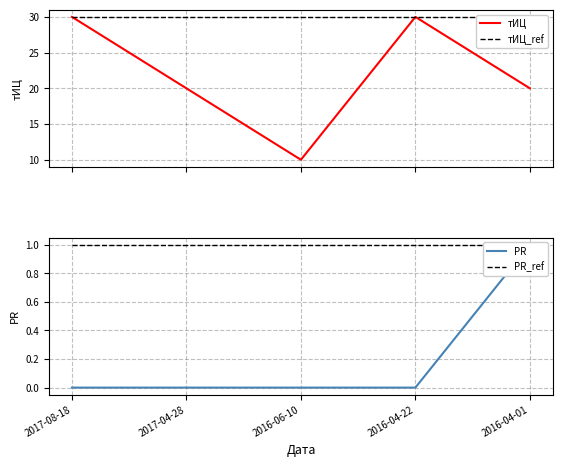

Reading right to left, what are all the values shown in this chart?

тИЦ: 2016-04-01=20	2016-04-22=30	2016-06-10=10	2017-04-28=20	2017-08-18=30
тИЦ_ref: 2016-04-01=30	2016-04-22=30	2016-06-10=30	2017-04-28=30	2017-08-18=30
PR: 2016-04-01=1	2016-04-22=0	2016-06-10=0	2017-04-28=0	2017-08-18=0
PR_ref: 2016-04-01=1	2016-04-22=1	2016-06-10=1	2017-04-28=1	2017-08-18=1